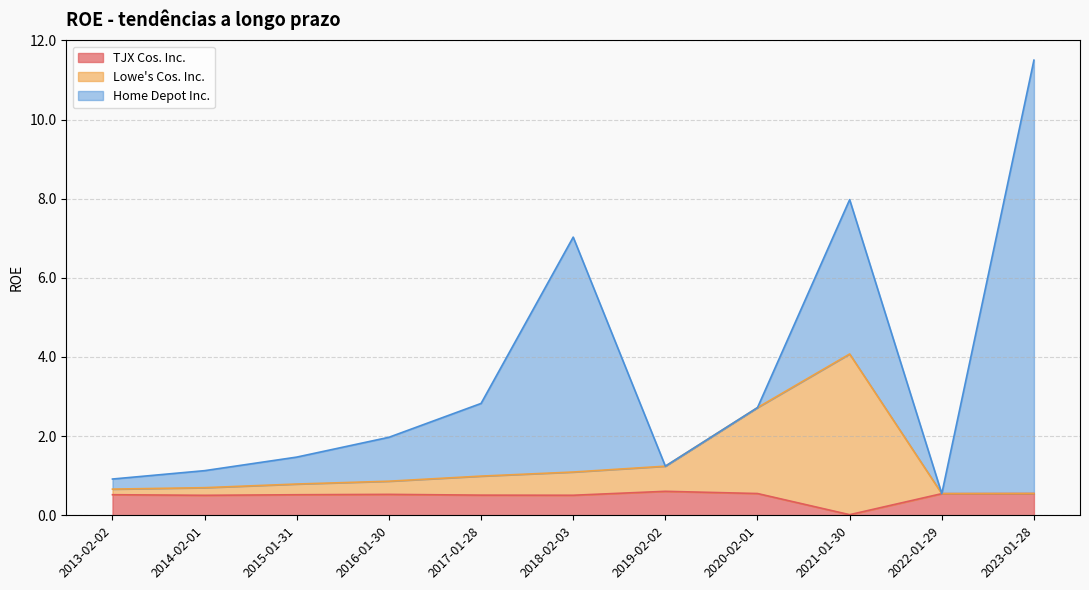

The value of TJX Cos. Inc. at 2023-01-28 is 0.5. True or false?

True